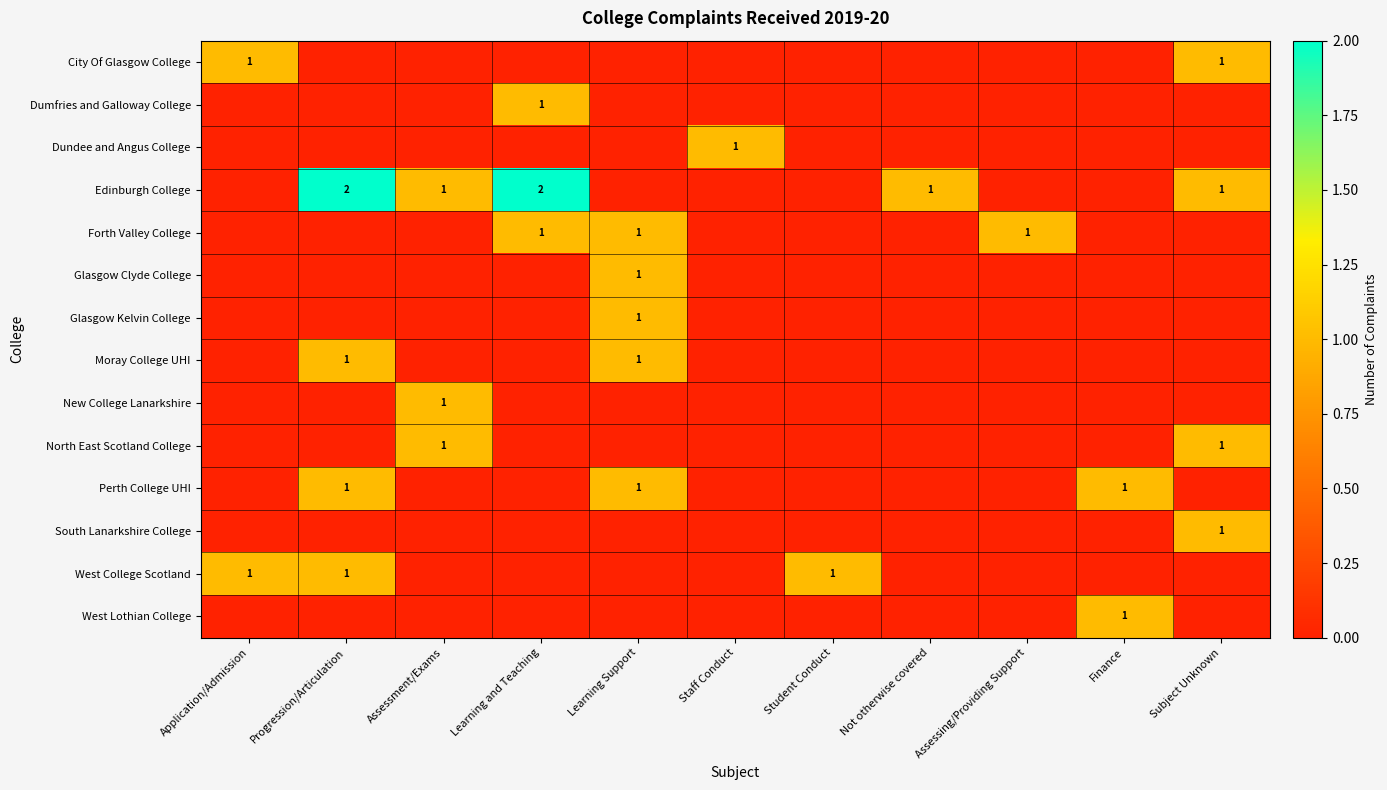

True or false: New College Lanarkshire has a value of 0 at Assessing/Providing Support.

True